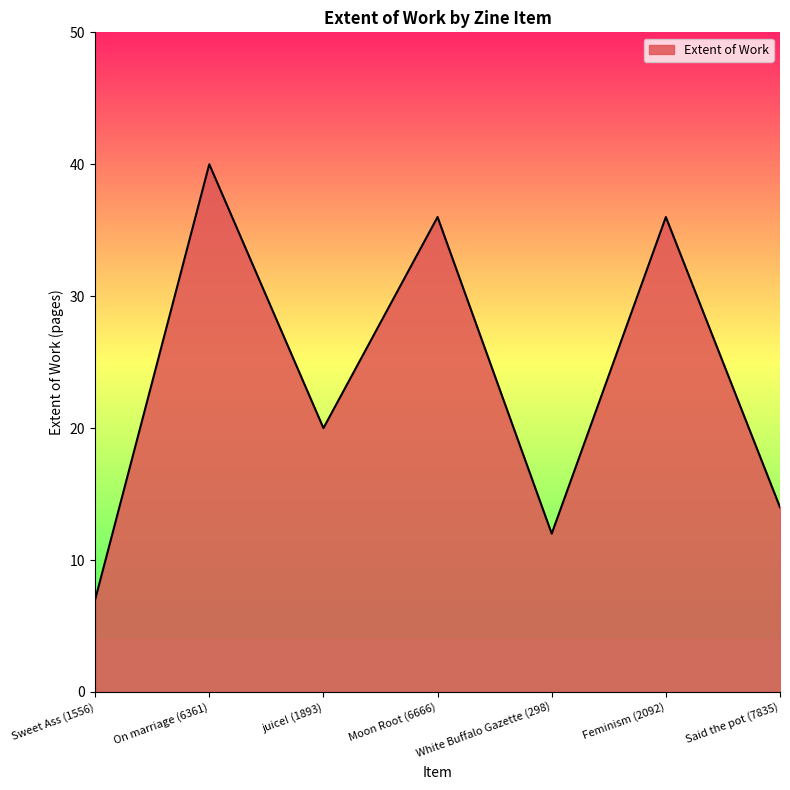

Reading left to right, transcribe all the data shown in this chart.

Sweet Ass (1556)=7	On marriage (6361)=40	juice! (1893)=20	Moon Root (6666)=36	White Buffalo Gazette (298)=12	Feminism (2092)=36	Said the pot (7835)=14